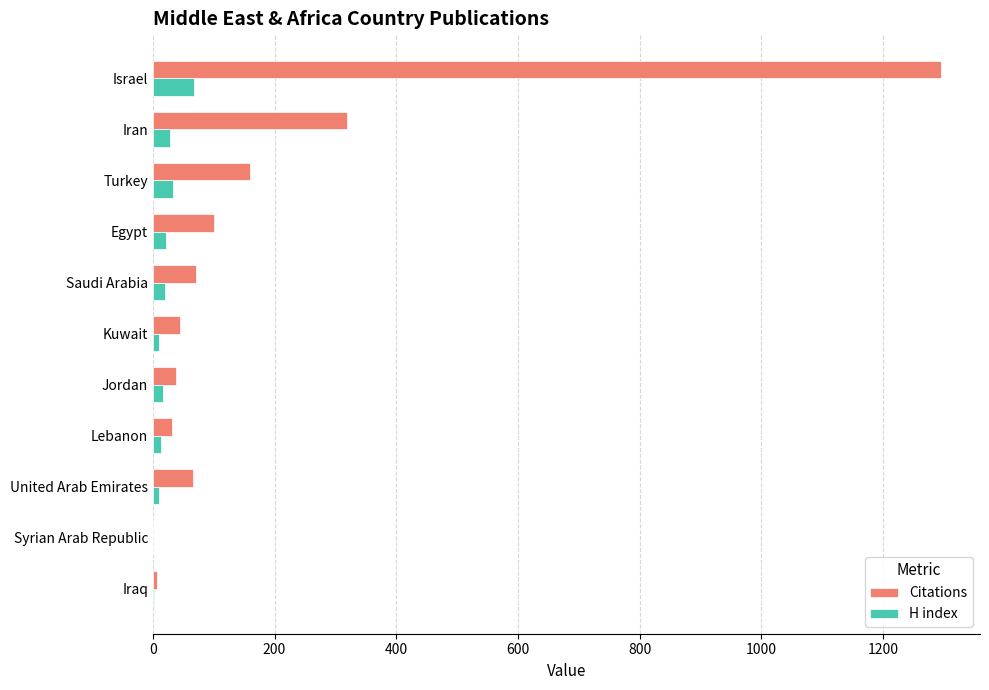

Between Egypt and Iraq, which series saw the biggest shift?

Citations